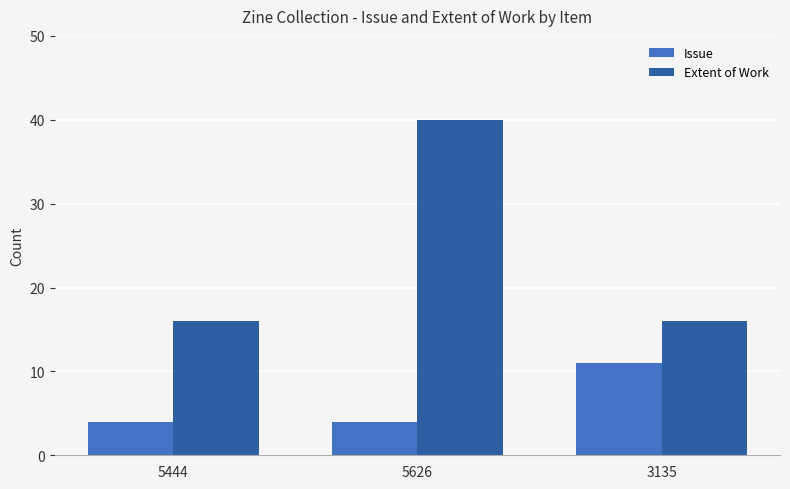

Is it true that Issue equals 4 at 5444?

True